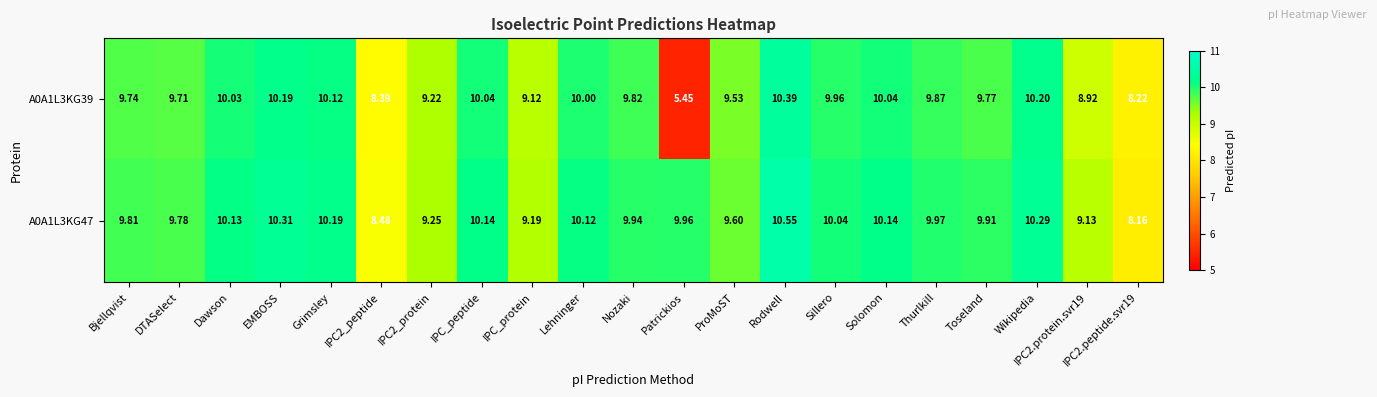

Where does the A0A1L3KG39 series first go above 9?

Bjellqvist